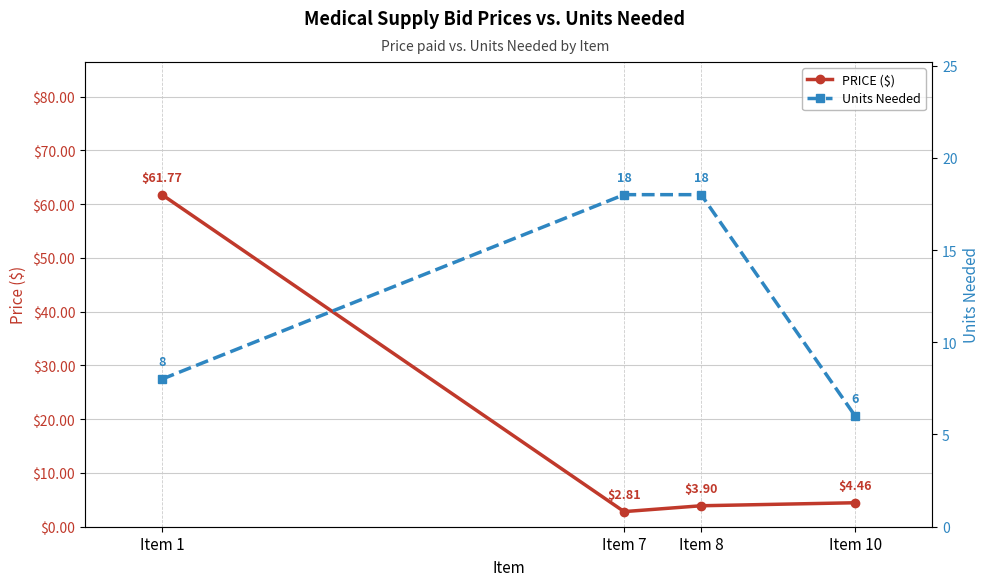

Count the number of data series in this chart.

2